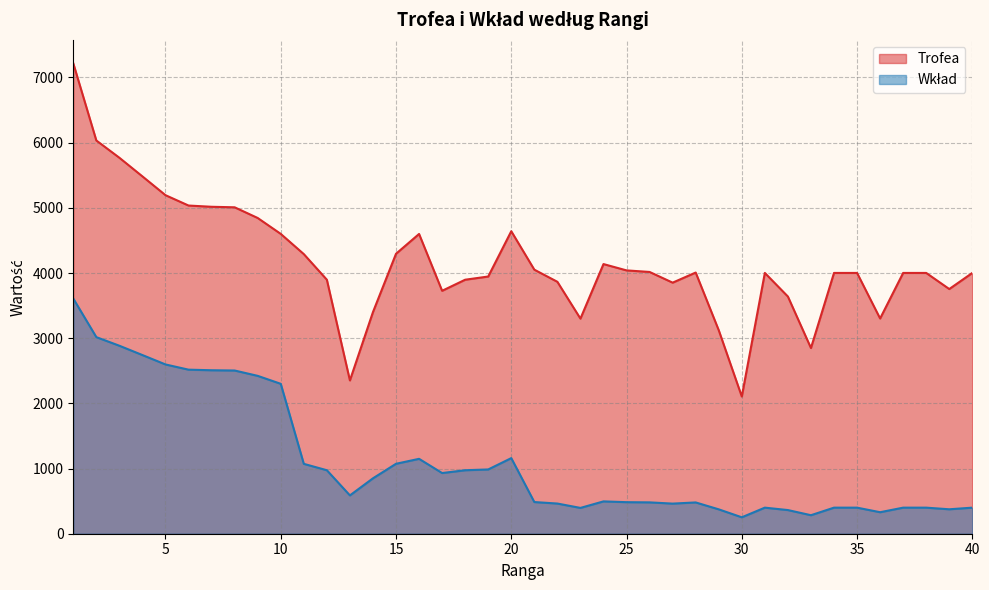

What is the minimum value shown in the chart?

252